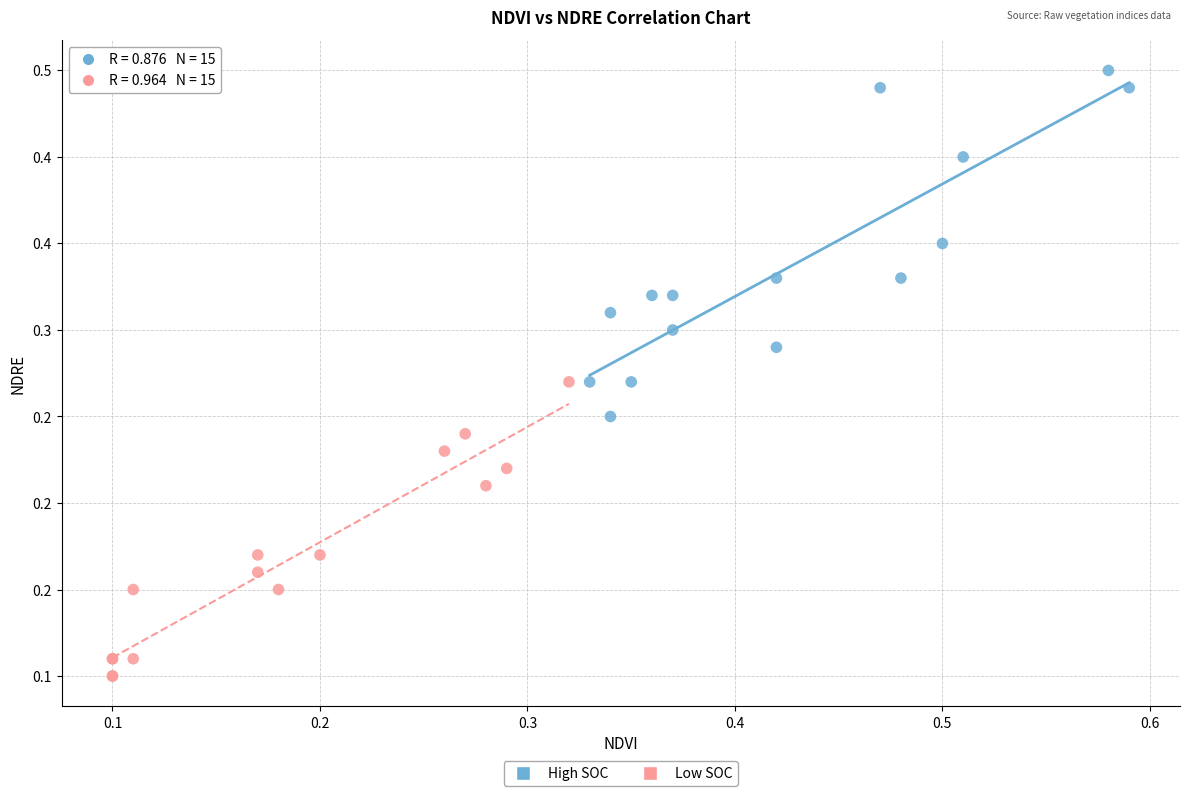

What are all the series names shown in the legend?

High SOC, Low SOC